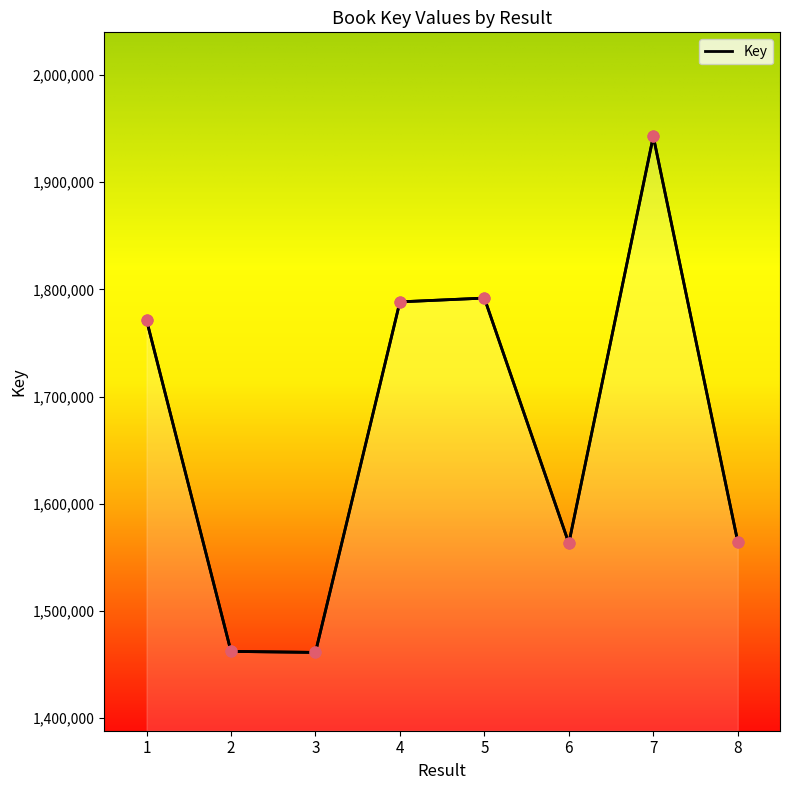

What is the ratio of the value at 4 to the value at 6?

1.1